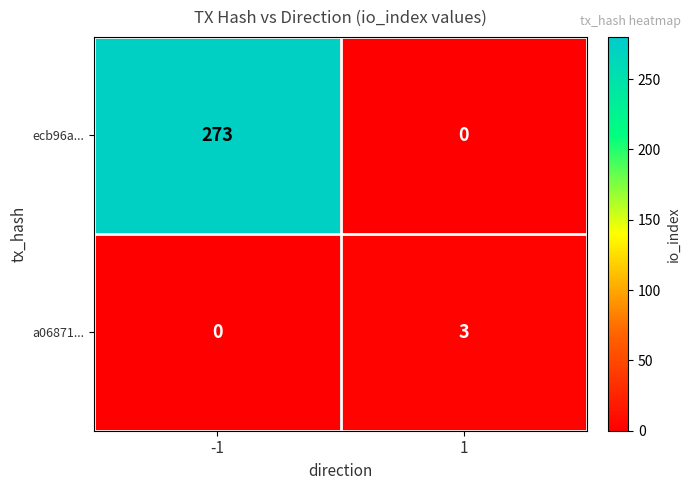

What is the greatest value displayed?

273